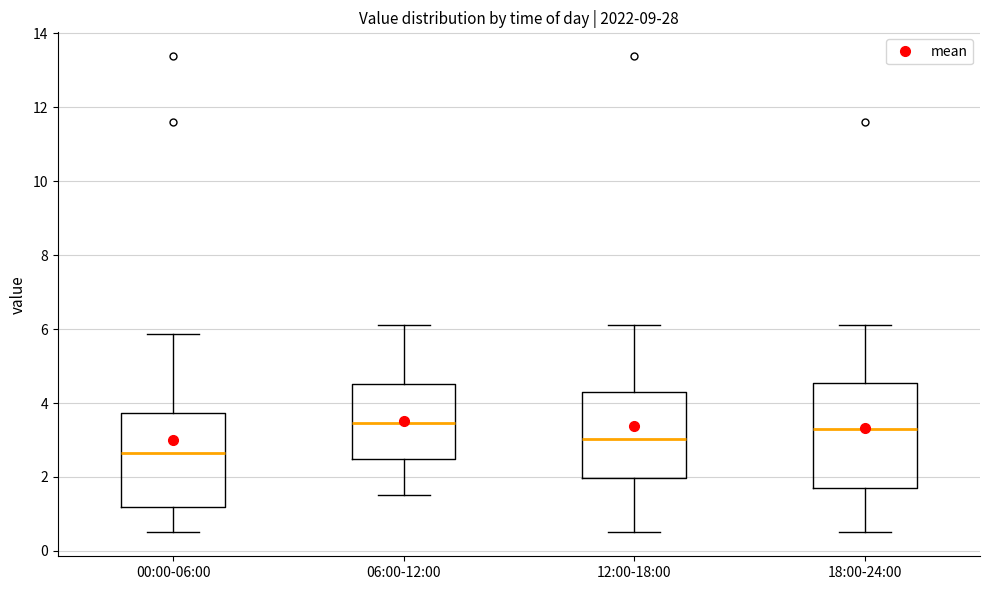

Reading left to right, transcribe this box plot: for each box, give where its median line is, the range the box spans, and where its two whiskers end, as read against the y-axis. The values are not printed on the chart, so give them approximately, as read against the axis.

00:00-06:00: median 2.6, box 1.2 to 3.8, whiskers 0.6 to 5.8
06:00-12:00: median 3.4, box 2.4 to 4.6, whiskers 1.6 to 6.2
12:00-18:00: median 3.0, box 2.0 to 4.4, whiskers 0.6 to 6.2
18:00-24:00: median 3.4, box 1.8 to 4.6, whiskers 0.6 to 6.2